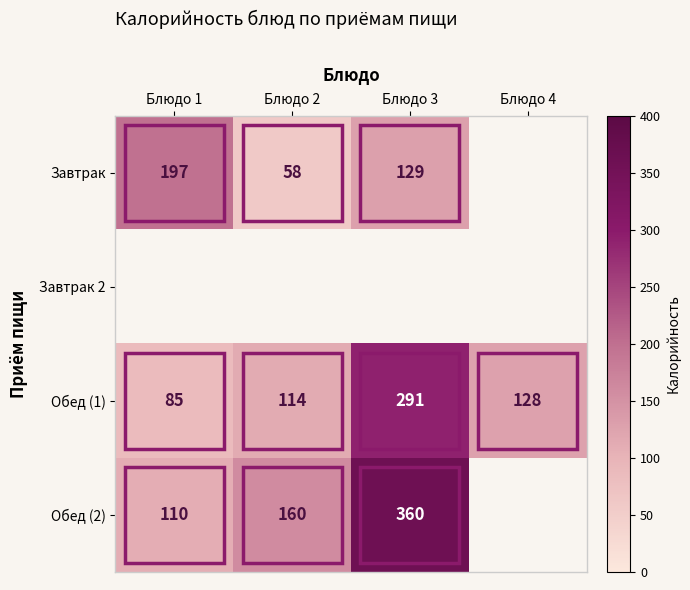

True or false: Завтрак has a value of 58 at Блюдо 2.

True